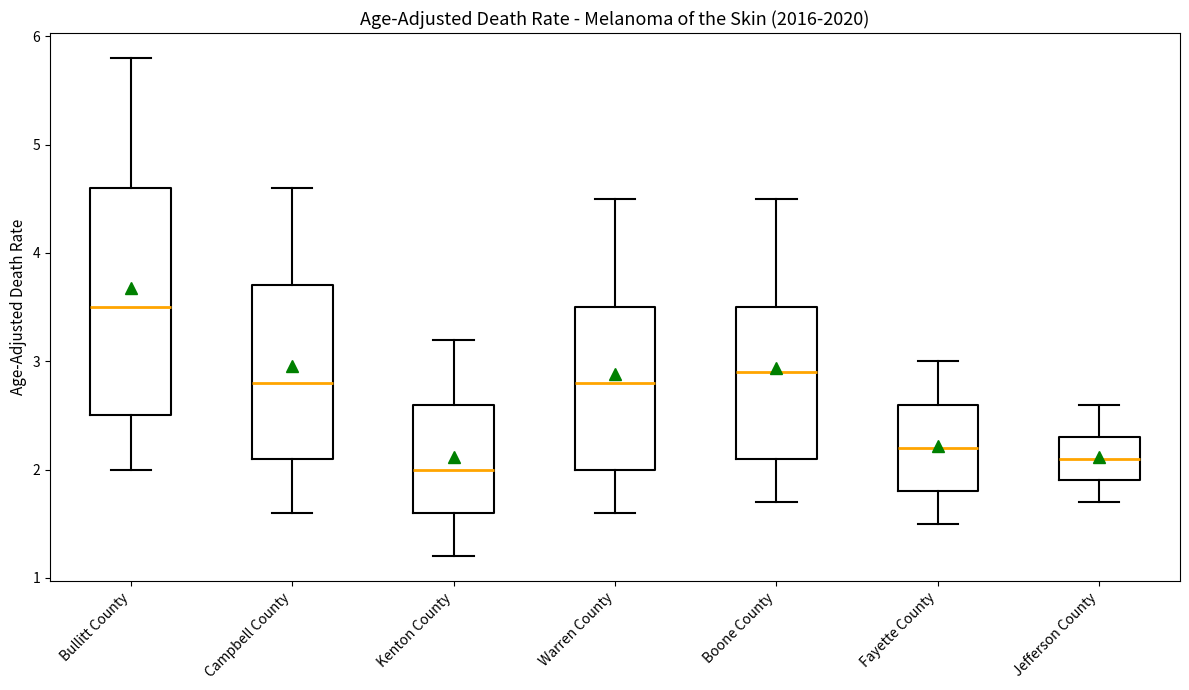

Reading left to right, transcribe this box plot: for each box, give where its median line is, the range the box spans, and where its two whiskers end, as read against the y-axis. The values are not printed on the chart, so give them approximately, as read against the axis.

Bullitt County: median 3.5, box 2.5 to 4.6, whiskers 2.0 to 5.8
Campbell County: median 2.8, box 2.1 to 3.7, whiskers 1.6 to 4.6
Kenton County: median 2.0, box 1.6 to 2.6, whiskers 1.2 to 3.2
Warren County: median 2.8, box 2.0 to 3.5, whiskers 1.6 to 4.5
Boone County: median 2.9, box 2.1 to 3.5, whiskers 1.7 to 4.5
Fayette County: median 2.2, box 1.8 to 2.6, whiskers 1.5 to 3.0
Jefferson County: median 2.1, box 1.9 to 2.3, whiskers 1.7 to 2.6